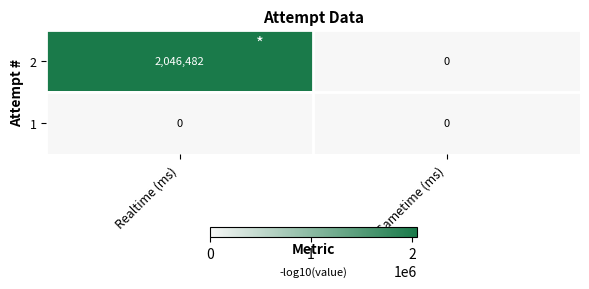

How many categories are shown in the chart?

2